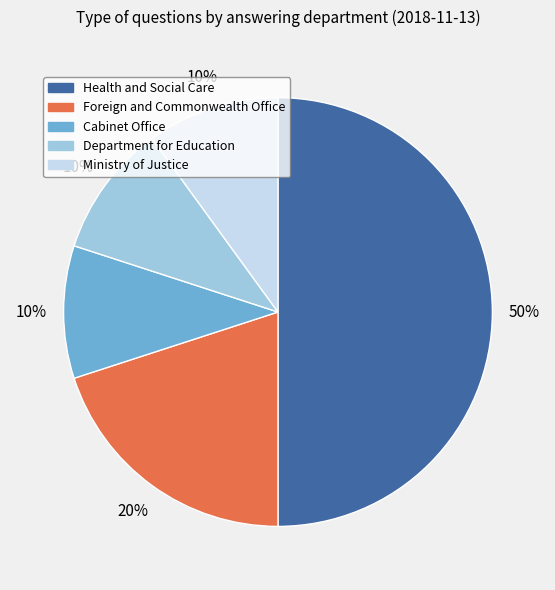

Which has a higher value, Ministry of Justice or Foreign and Commonwealth Office?

Foreign and Commonwealth Office